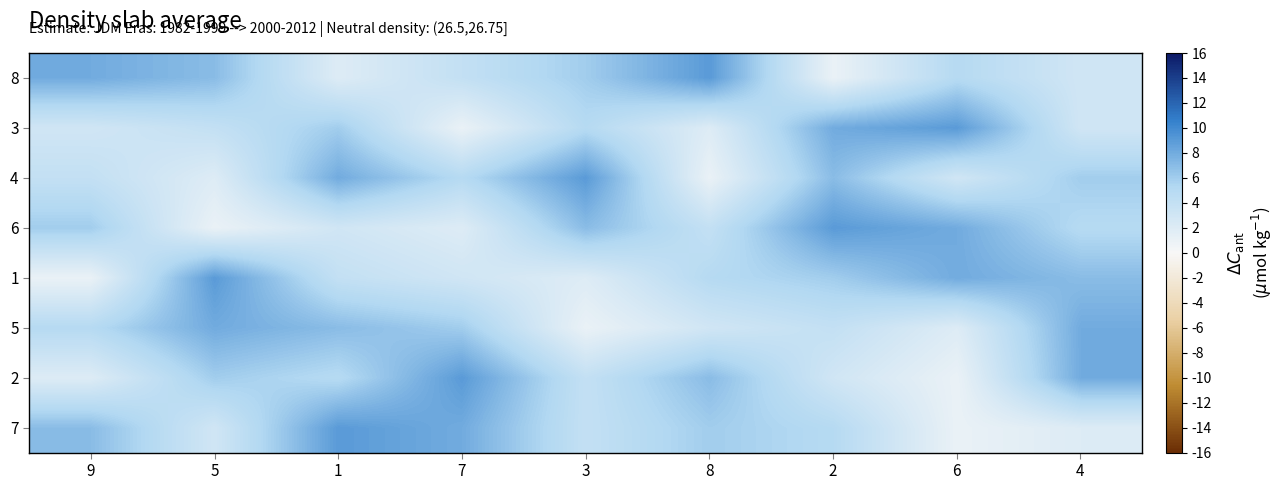

At which category does the chart reach its peak across all series?

8